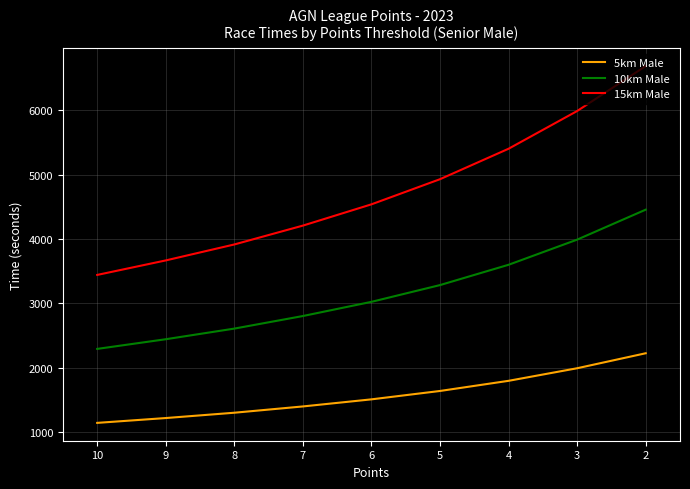

What is the value of the 5km Male point at the 8th from the left?

1995.0